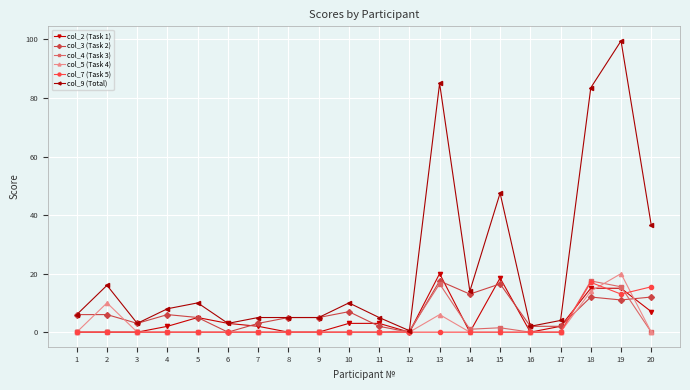

Reading left to right, transcribe all the data shown in this chart.

col_2 (Task 1): 0.0	0.0	0.0	2.0	5.0	3.0	2.0	0.0	0.0	3.0	3.0	0.0	20.0	0.0	18.5	0.0	2.0	15.0	15.0	7.0
col_3 (Task 2): 6.0	6.0	3.0	6.0	5.0	0.0	3.0	5.0	5.0	7.0	2.0	0.0	17.5	13.0	16.5	2.0	2.0	12.0	11.0	12.0
col_4 (Task 3): 0.0	0.0	0.0	0.0	0.0	0.0	0.0	0.0	0.0	0.0	0.0	0.5	16.5	1.0	1.5	0.0	0.0	17.5	15.5	0.0
col_5 (Task 4): 0.0	10.0	0.0	0.0	0.0	0.0	0.0	0.0	0.0	0.0	0.0	0.0	6.0	0.0	0.0	0.0	0.0	14.0	20.0	0.0
col_7 (Task 5): 0.0	0.0	0.0	0.0	0.0	0.0	0.0	0.0	0.0	0.0	0.0	0.0	0.0	0.0	0.0	0.0	0.0	17.0	13.0	15.5
col_9 (Total): 6.0	16.0	3.0	8.0	10.0	3.0	5.0	5.0	5.0	10.0	5.0	0.5	85.0	14.0	47.5	2.0	4.0	83.5	99.5	36.5